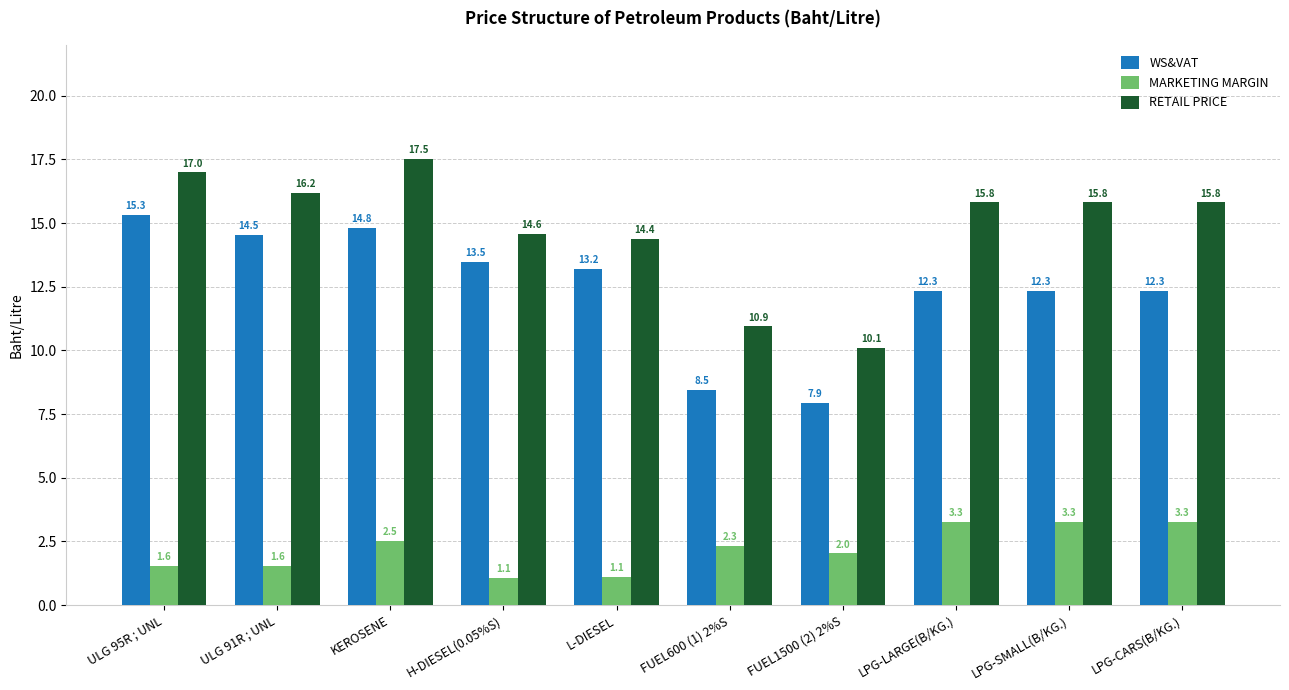

Where does the WS&VAT series first go above 13?

ULG 95R ; UNL